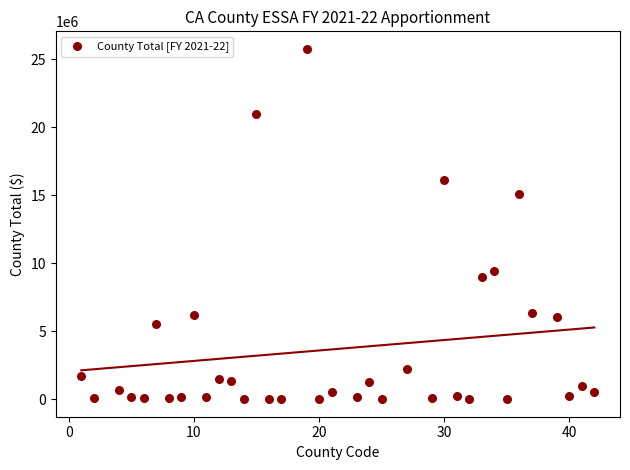

What Y value in the scatter plot is closest to 12880625?

15101862